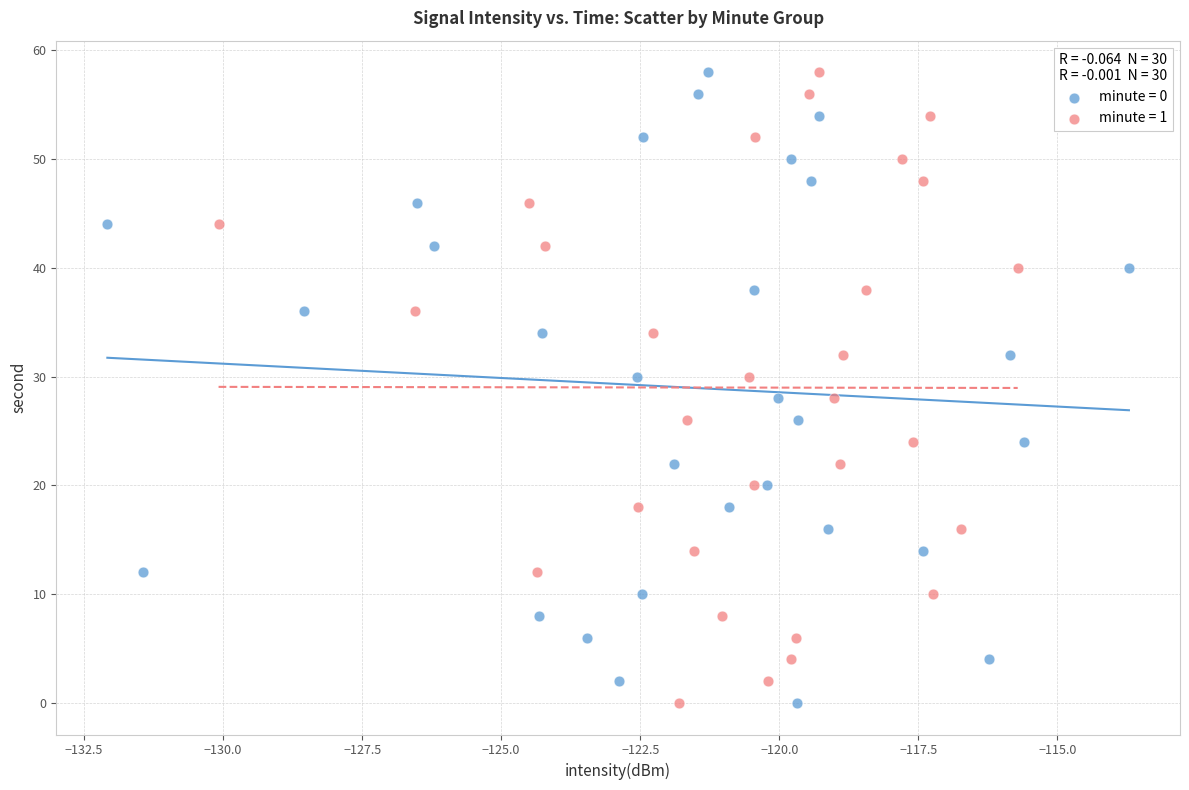

What are all the series names shown in the legend?

minute = 0, minute = 1